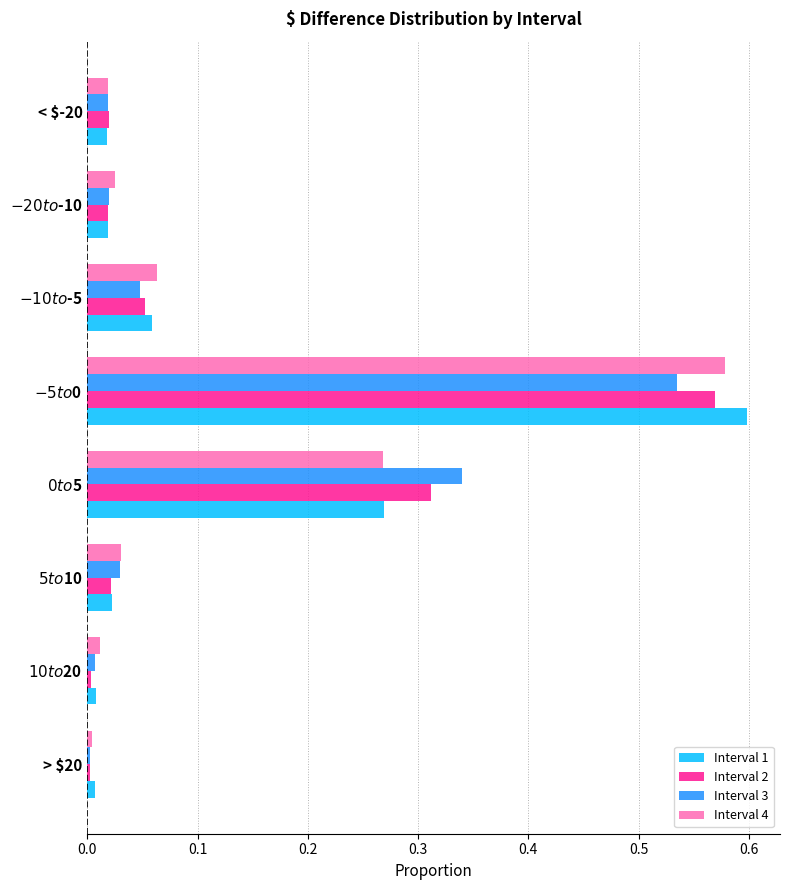

Which series has the largest range (max minus min)?

Interval 1